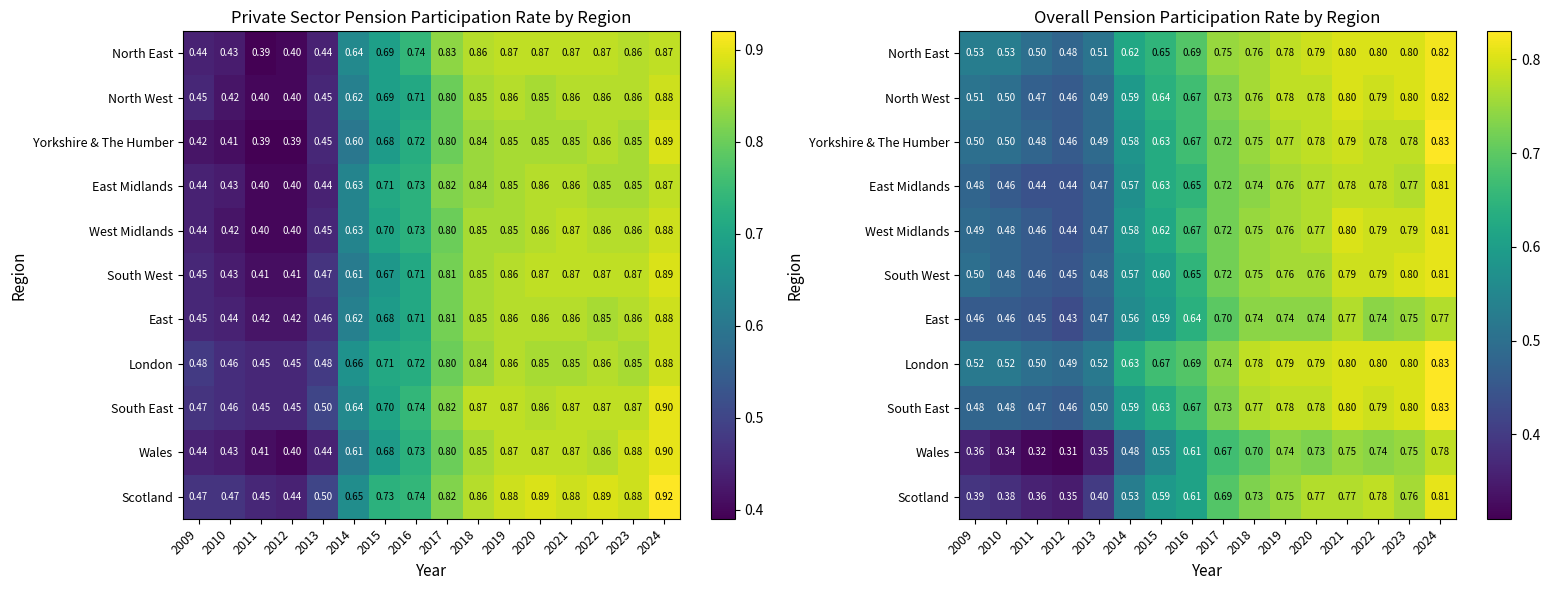

Count the number of categories in the chart.

16